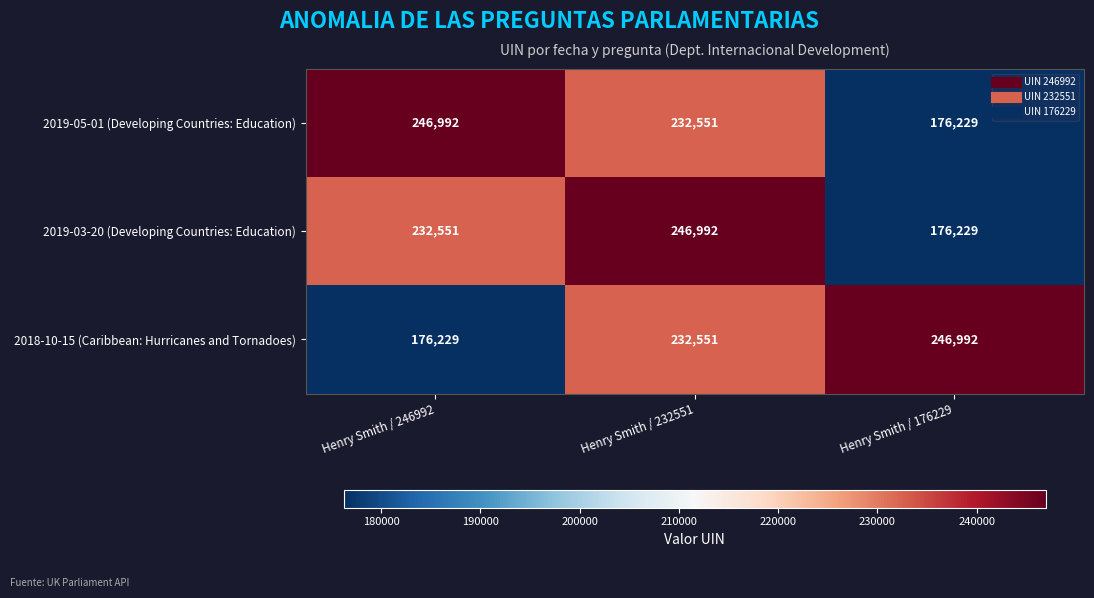

Reading right to left, extract all data points from this chart.

2019-05-01 (Developing Countries: Education): Henry Smith / 176229=176229	Henry Smith / 232551=232551	Henry Smith / 246992=246992
2019-03-20 (Developing Countries: Education): Henry Smith / 176229=176229	Henry Smith / 232551=246992	Henry Smith / 246992=232551
2018-10-15 (Caribbean: Hurricanes and Tornadoes): Henry Smith / 176229=246992	Henry Smith / 232551=232551	Henry Smith / 246992=176229